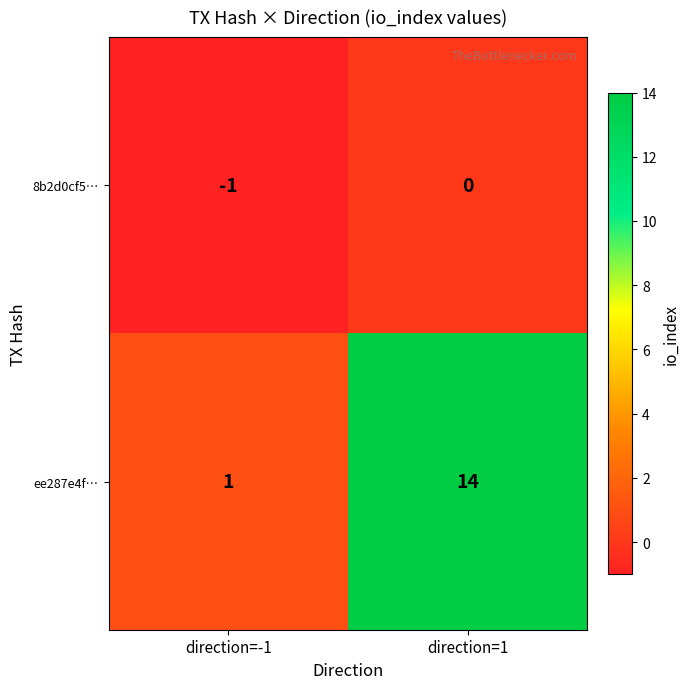

Which label corresponds to the smallest value in the chart?

direction=-1